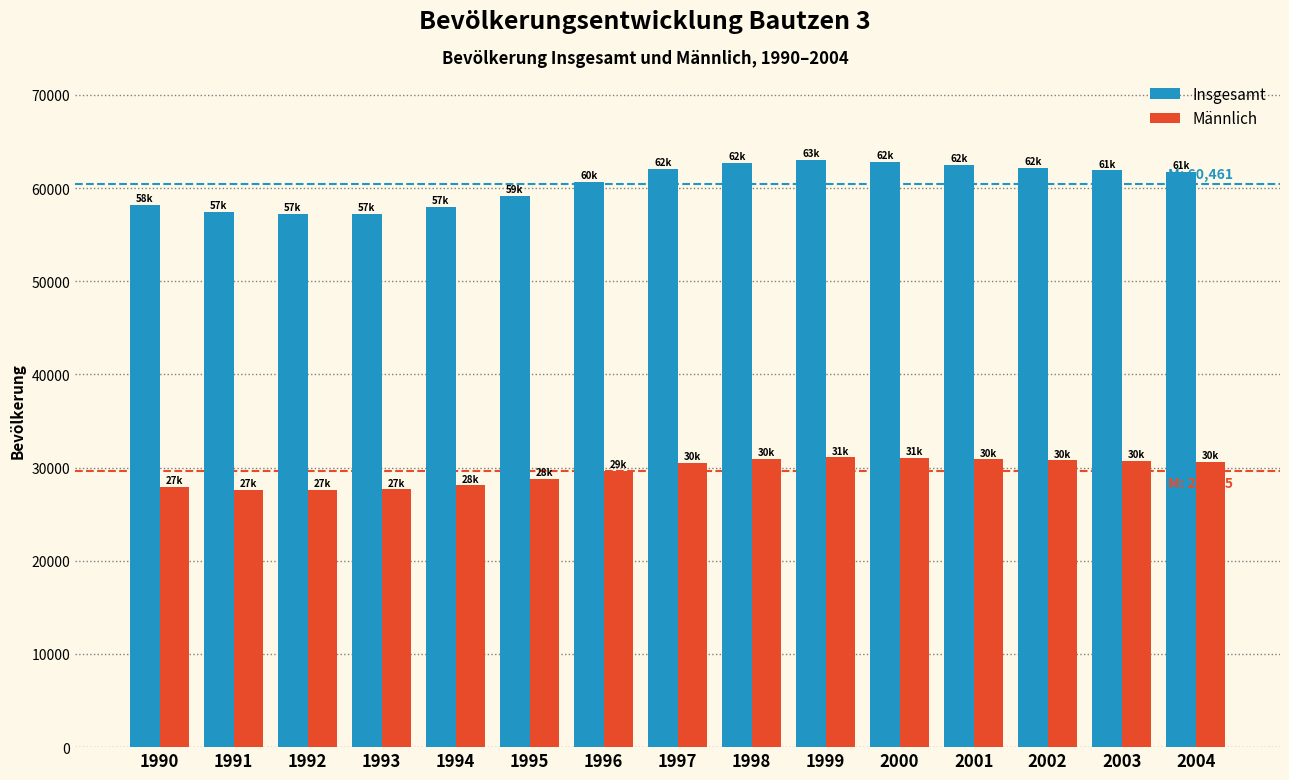

Which series has the largest range (max minus min)?

Insgesamt